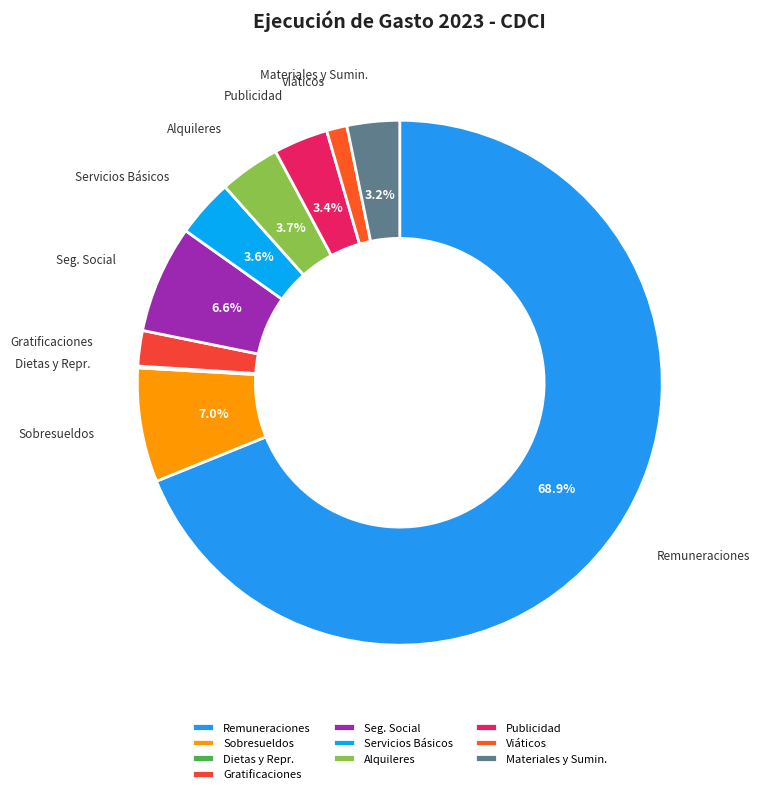

Is the sum of Remuneraciones and Seg. Social greater than half?

Yes